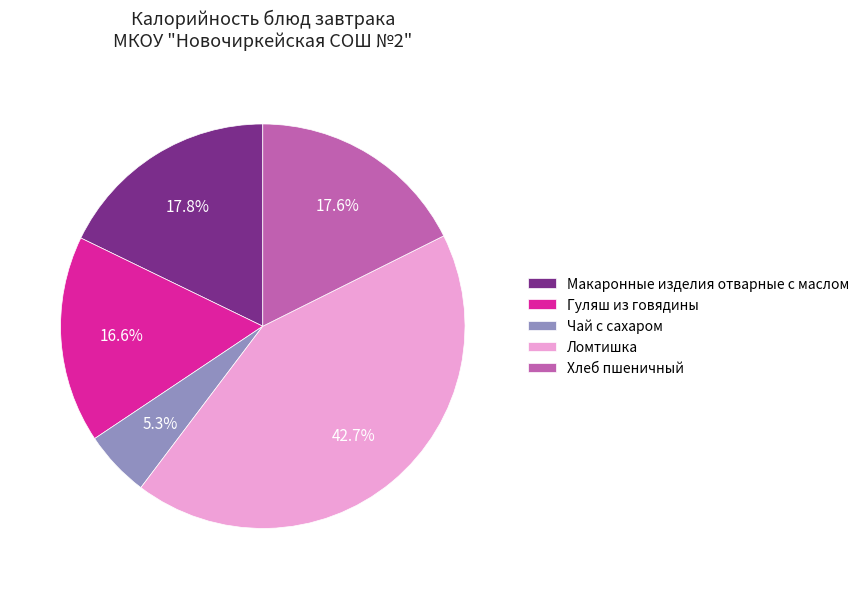

To the nearest percent, what portion does Хлеб пшеничный represent?

18%